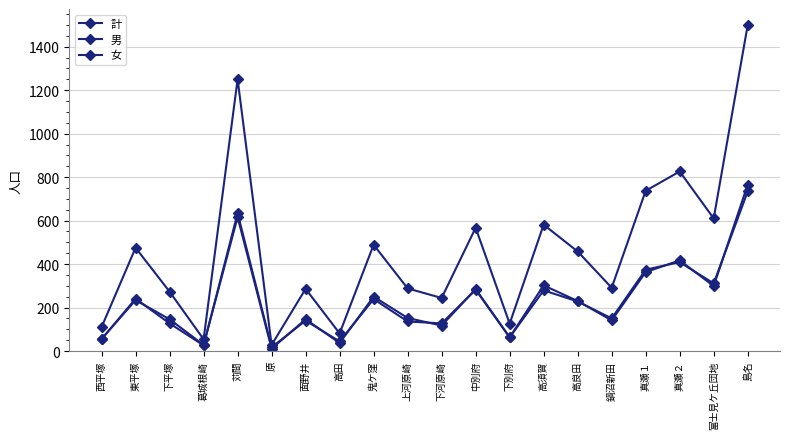

Reading left to right, transcribe all the data shown in this chart.

計: 西平塚=110	東平塚=475	下平塚=273	葛城根崎=54	苅間=1250	原=28	面野井=286	高田=81	鬼ケ窪=489	上河原崎=288	下河原崎=244	中別府=567	下別府=126	高須賀=581	高良田=458	鍋沼新田=291	真瀬１=737	真瀬２=826	富士見ケ丘団地=610	島名=1499
男: 西平塚=54	東平塚=241	下平塚=127	葛城根崎=26	苅間=634	原=17	面野井=140	高田=44	鬼ケ窪=239	上河原崎=136	下河原崎=127	中別府=282	下別府=63	高須賀=279	高良田=228	鍋沼新田=150	真瀬１=374	真瀬２=409	富士見ケ丘団地=311	島名=734
女: 西平塚=56	東平塚=234	下平塚=146	葛城根崎=28	苅間=616	原=11	面野井=146	高田=37	鬼ケ窪=250	上河原崎=152	下河原崎=117	中別府=285	下別府=63	高須賀=302	高良田=230	鍋沼新田=141	真瀬１=363	真瀬２=417	富士見ケ丘団地=299	島名=765